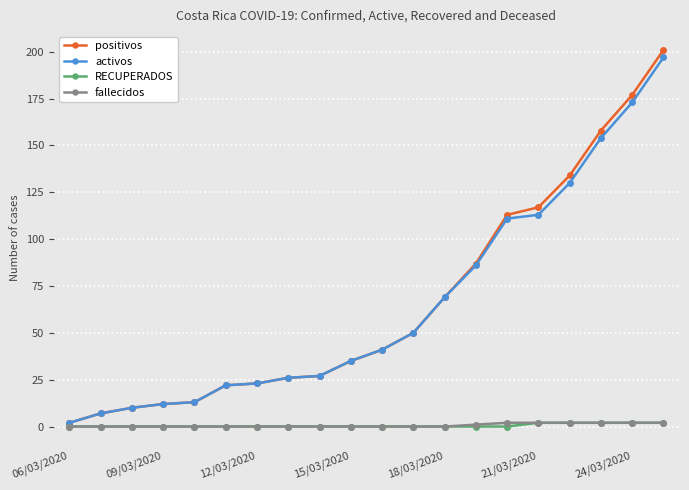

True or false: positivos and RECUPERADOS intersect in this chart.

False